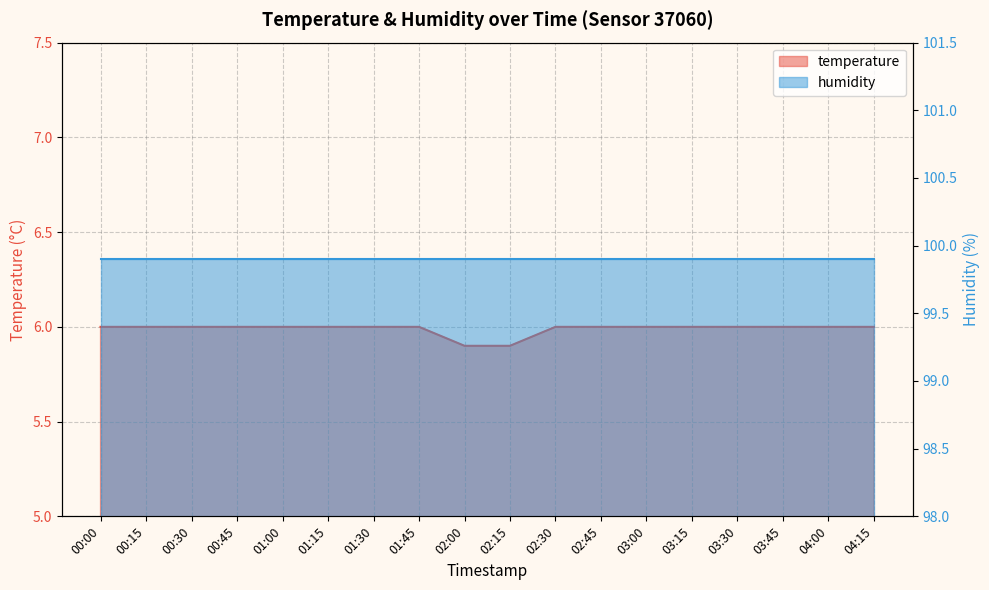

What is the approximate value at 01:30?

6.0